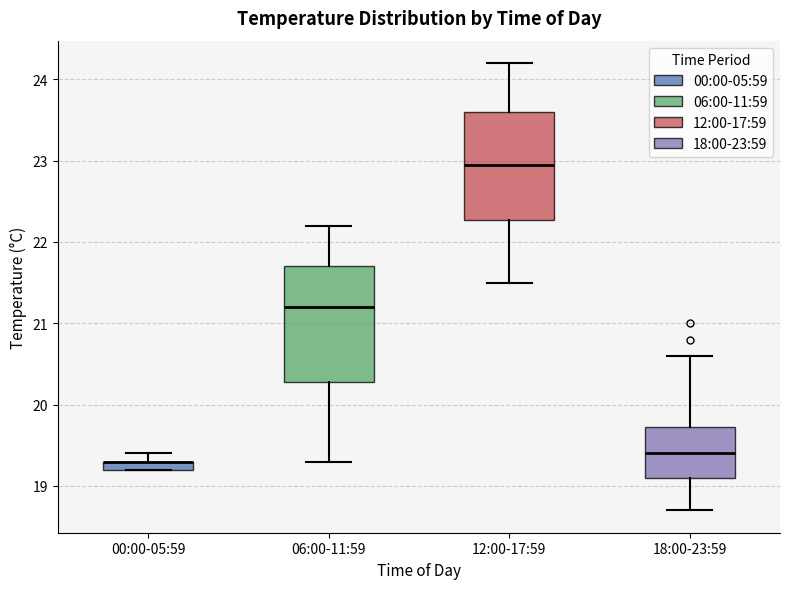

Where does the lower whisker of the box for 06:00-11:59 end on the y-axis? The values are not printed on the chart, so give them approximately, as read against the axis.

19.3